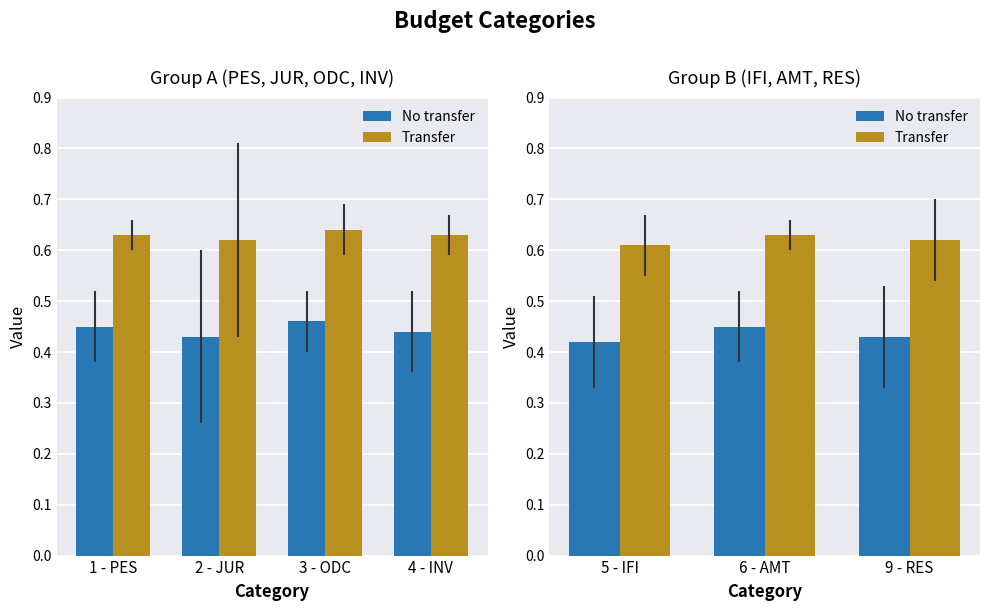

The Transfer series shows 0.3 at 5 - IFI. True or false?

False